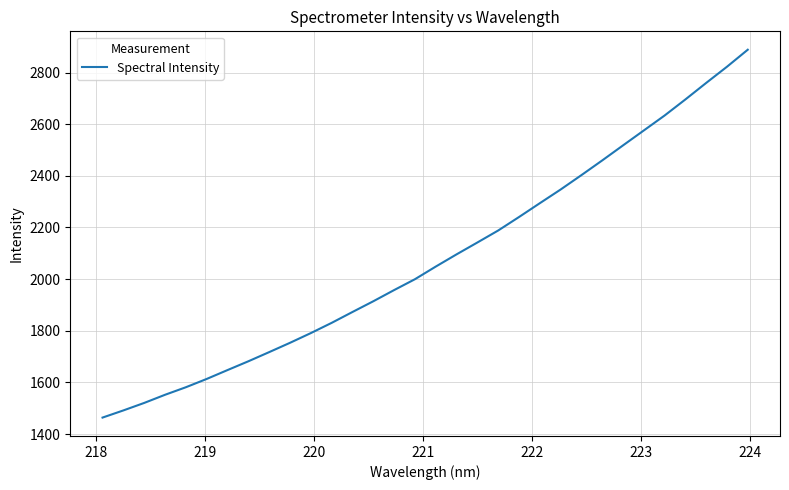

What is the greatest value displayed?

2888.4